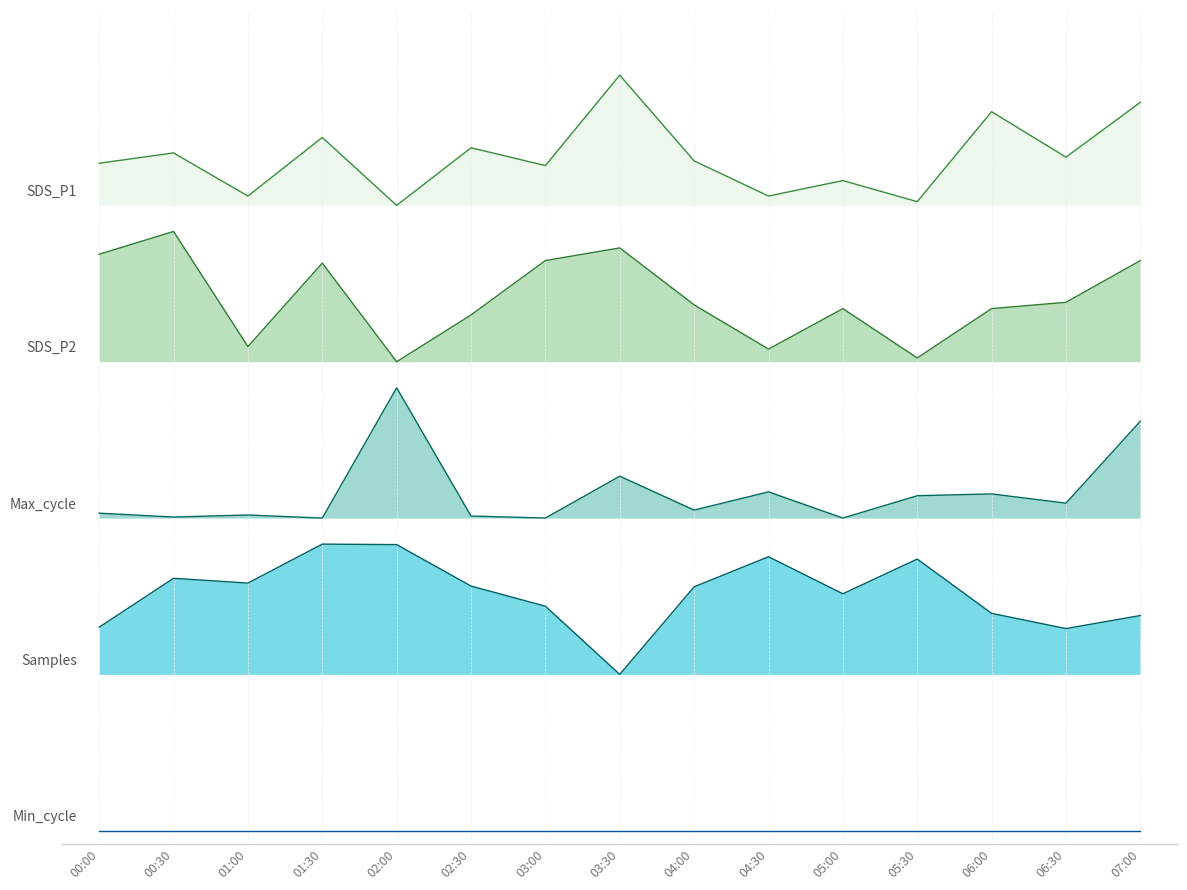

In Samples_norm, how many points are higher than both neighbors (excluding endpoints)?

4